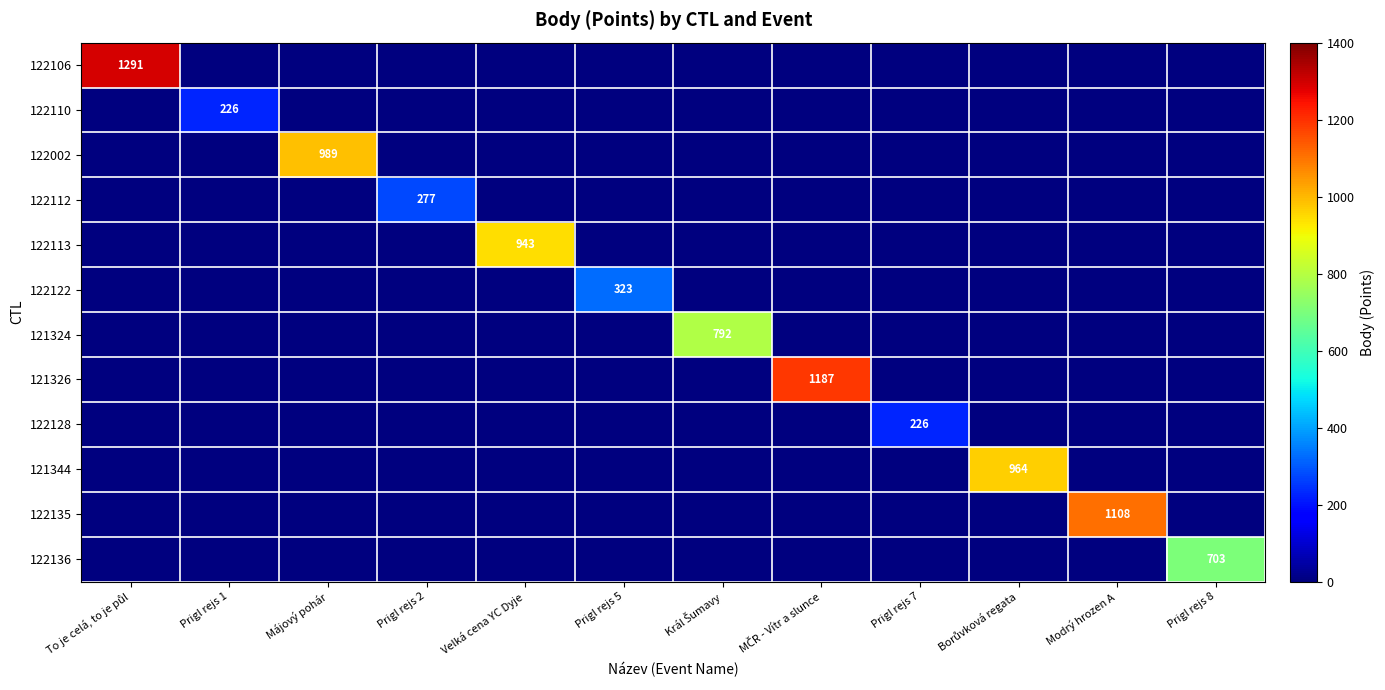

Which series has the largest total across all categories?

122106